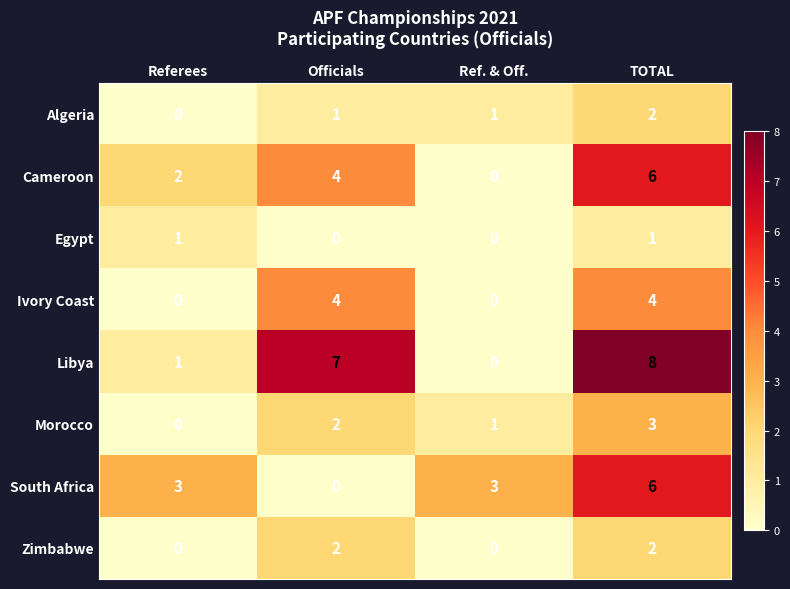

Count the number of categories in the chart.

4